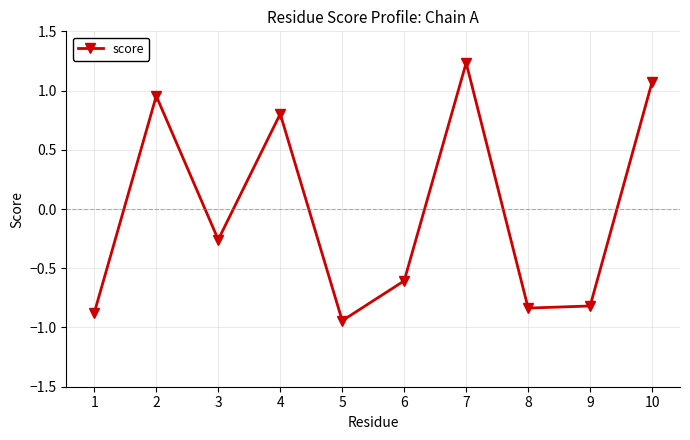

What is the difference between the maximum and minimum values?

2.2